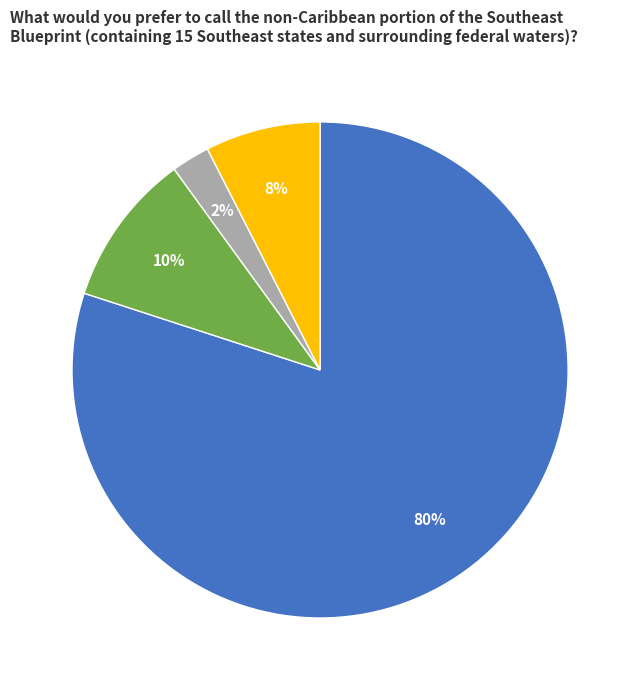

Which has a higher value, Other or Contiguous?

Other